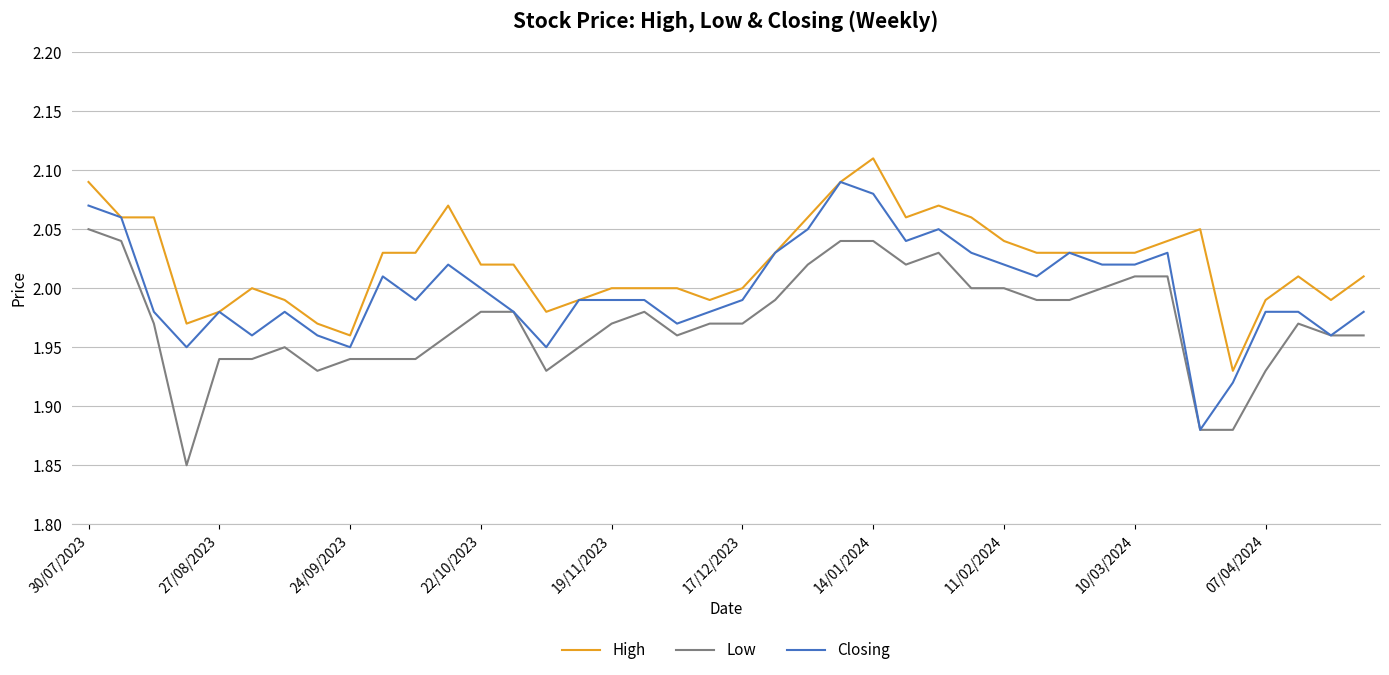

True or false: Low and High cross at least once.

False